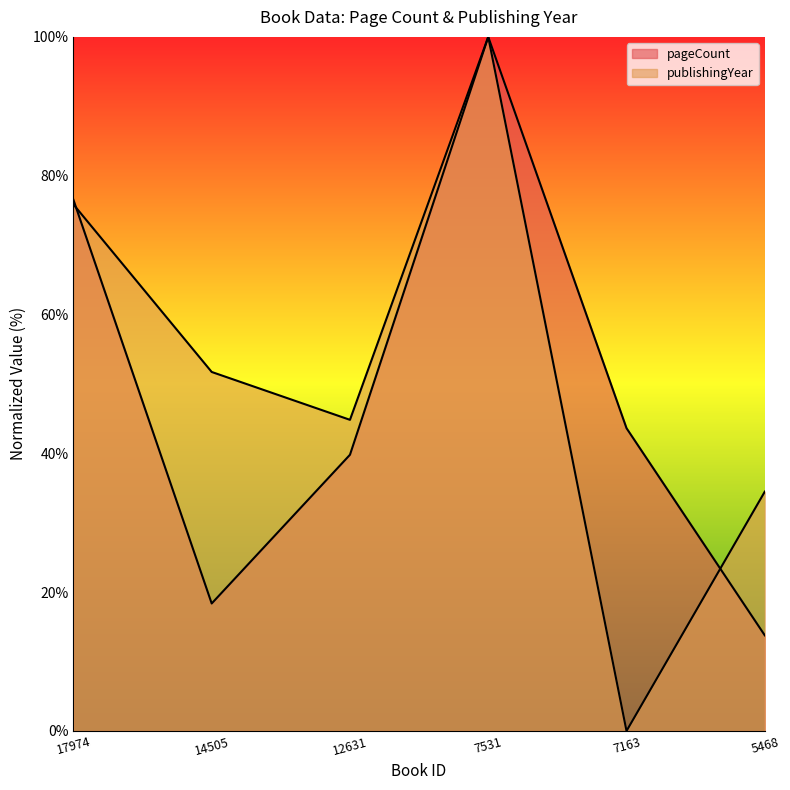

List the series in order of their overall mean, highest first.

publishingYear, pageCount